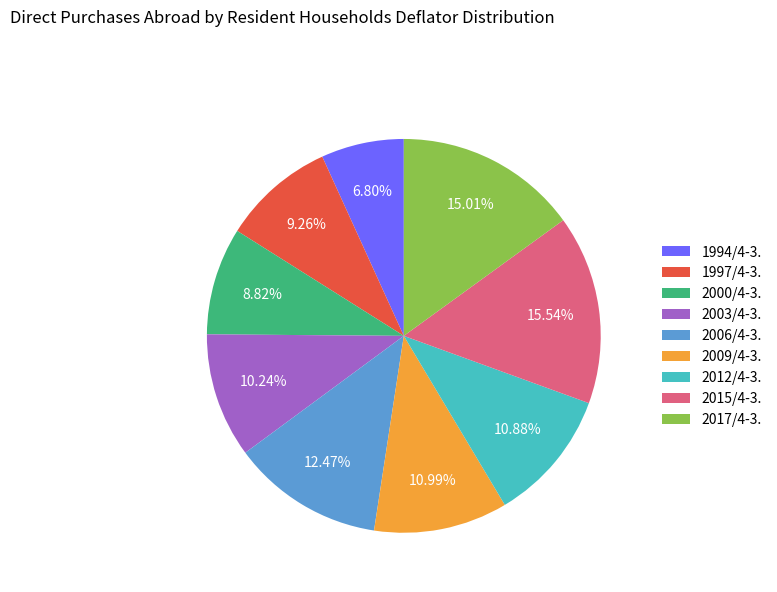

What is the largest slice in the pie chart?

2015/4-3.